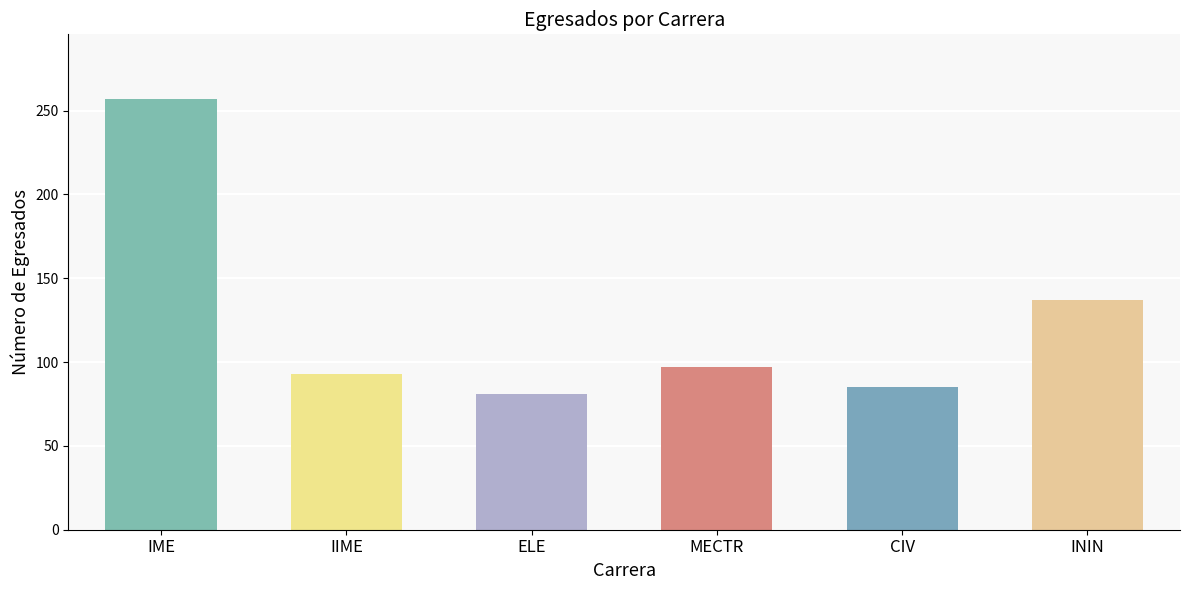

Which has a higher value, IIME or ELE?

IIME